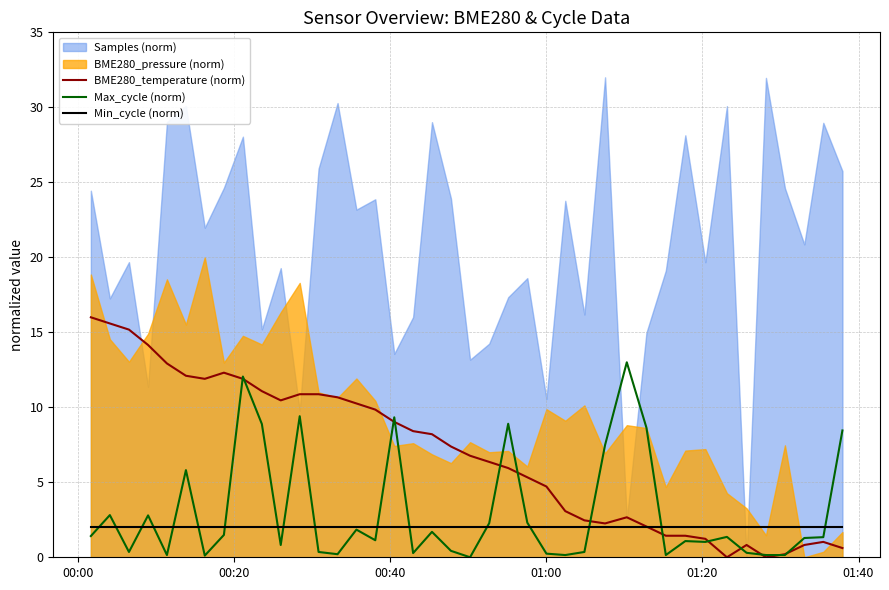

What is the maximum value for BME280_temperature (norm)?

16.0